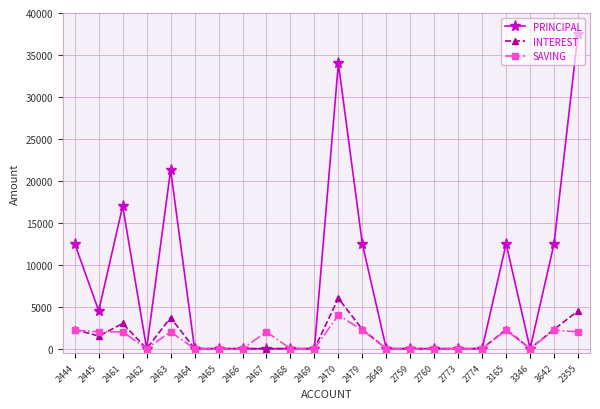

Which series has the largest total across all categories?

PRINCIPAL